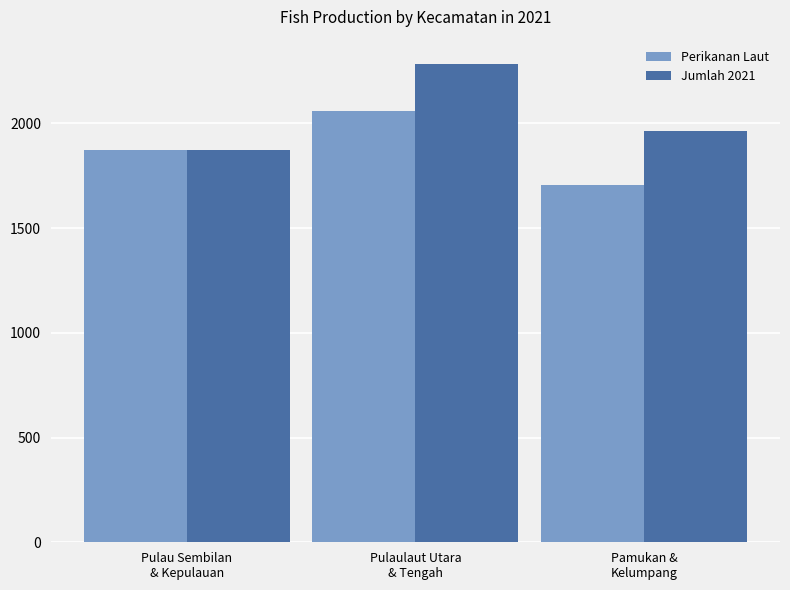

What is the approximate value of Jumlah 2021 at Pamukan &
Kelumpang?

1963